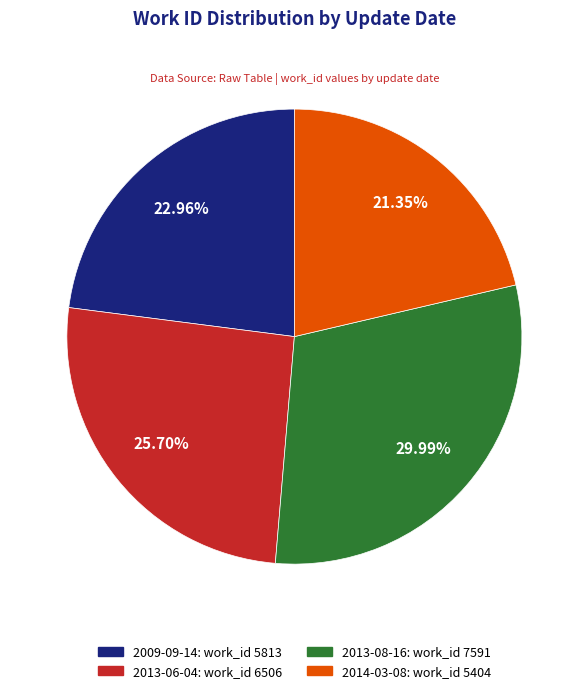

To the nearest percent, what percentage of the pie is 2009-09-14?

23%